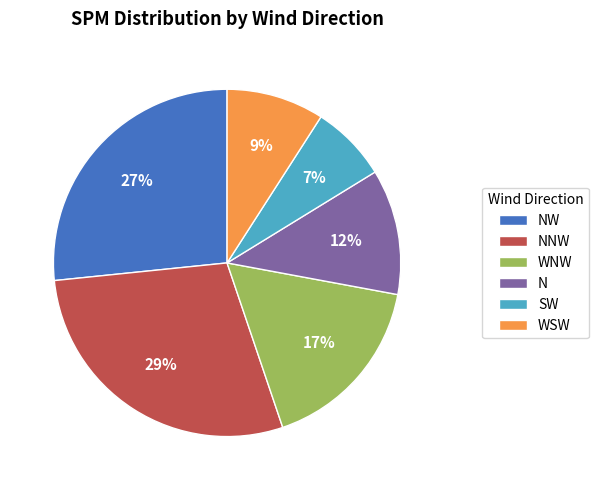

Rank the categories by value from highest to lowest.

NNW, NW, WNW, N, WSW, SW